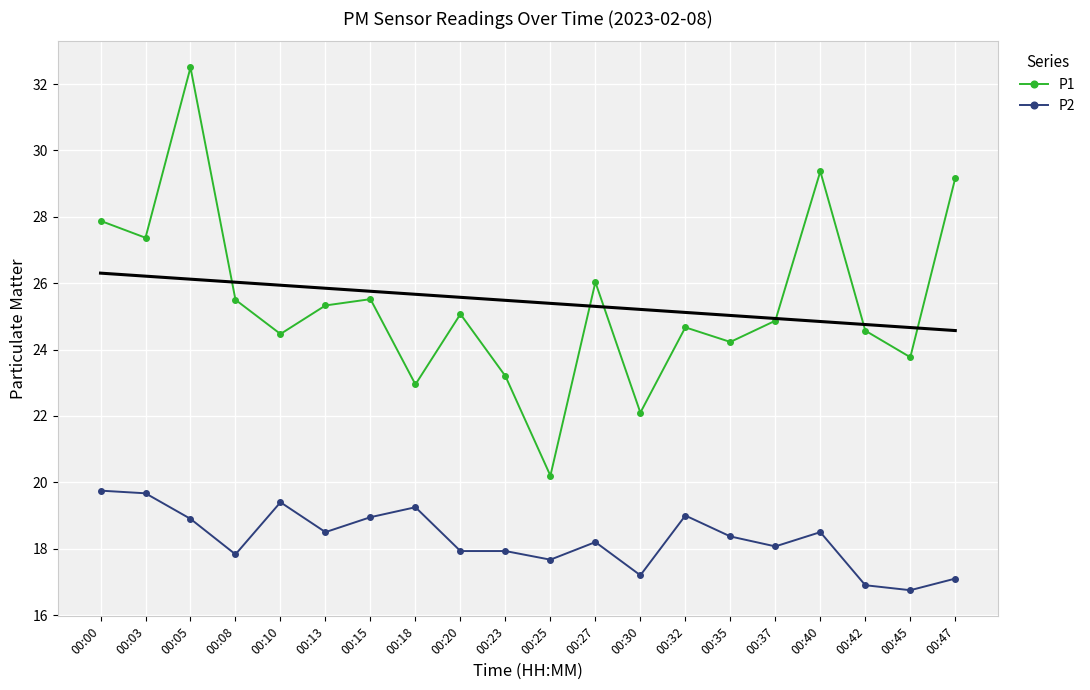

What is the difference between the second highest and minimum values in the P1 series?

9.2